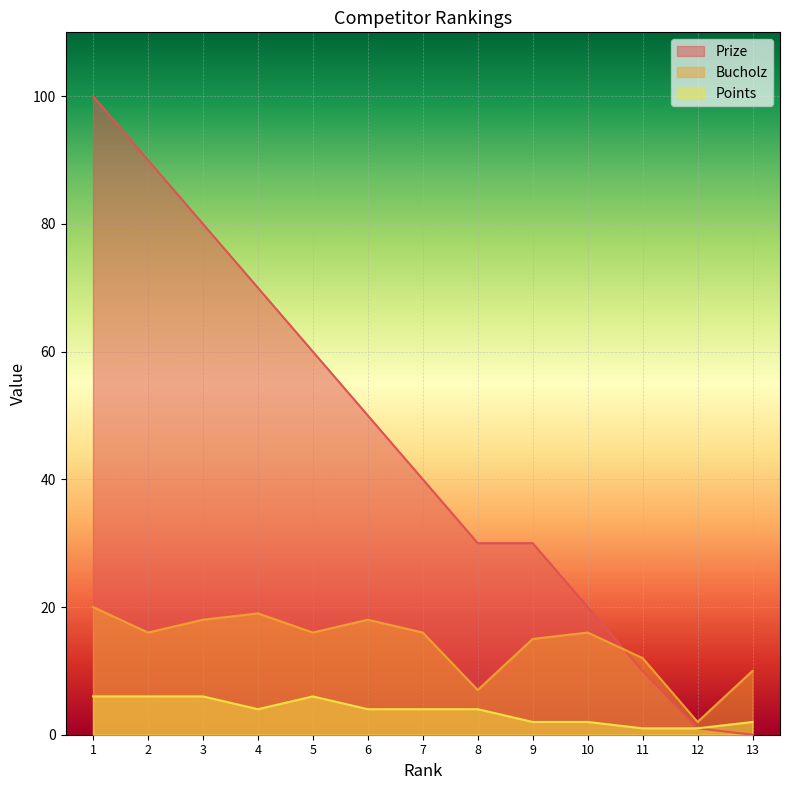

Which category has the highest value across all series?

1